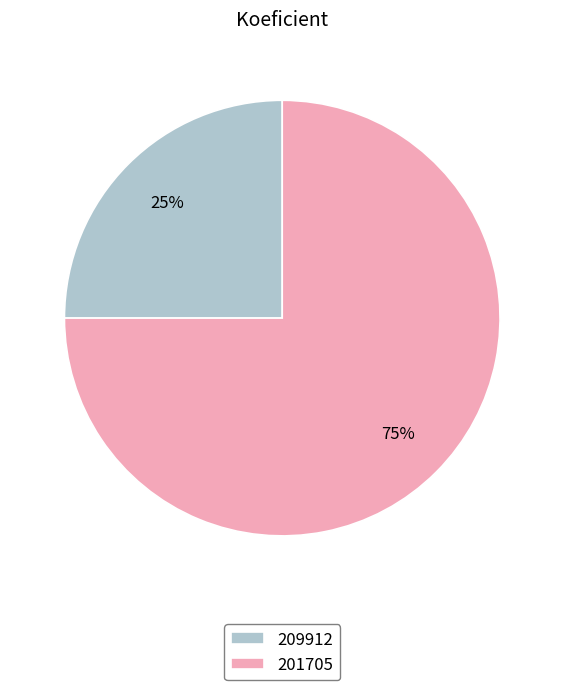

To the nearest percent, what is the difference between the 209912 and 201705 slice percentages?

50%